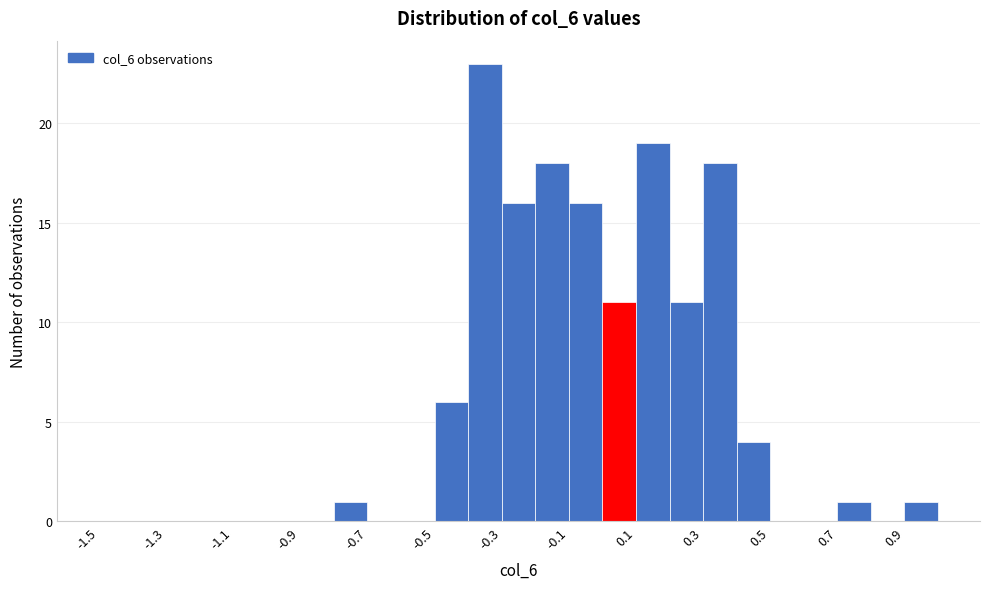

Which range on the x-axis has the tallest bar?

-0.4 to -0.3